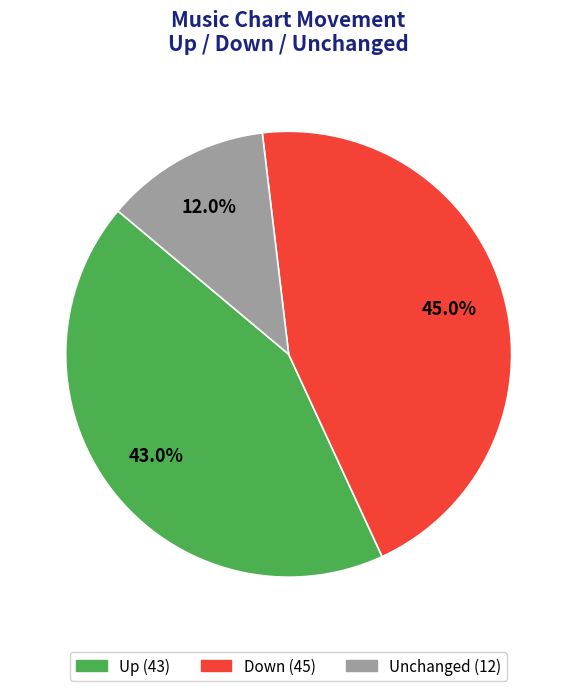

Does any single category account for the majority?

No